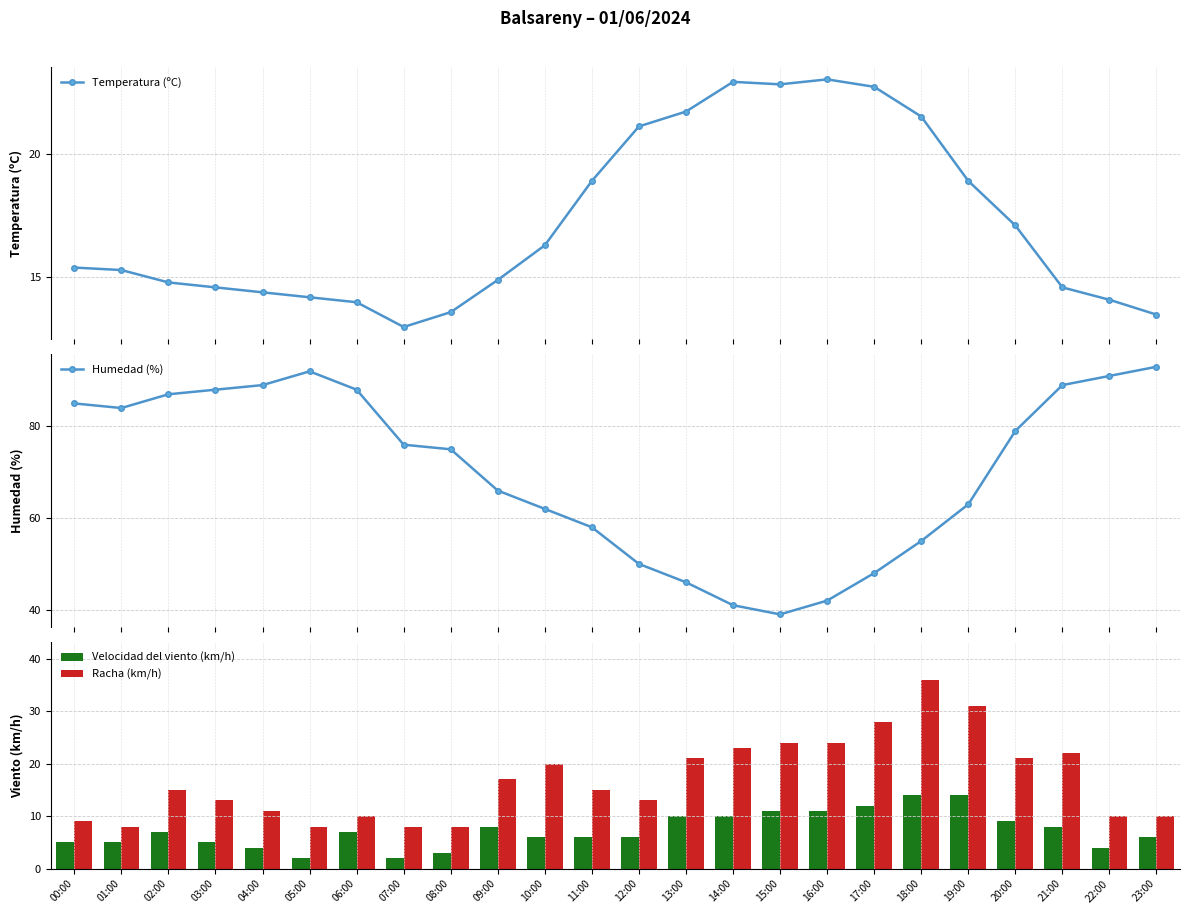

What position from the right is 16:00?

8